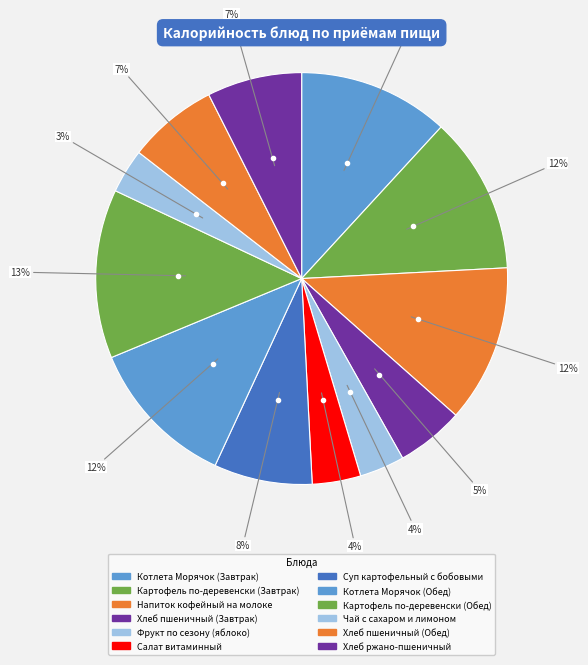

What percentage is the Салат витаминный slice, to the nearest percent?

4%